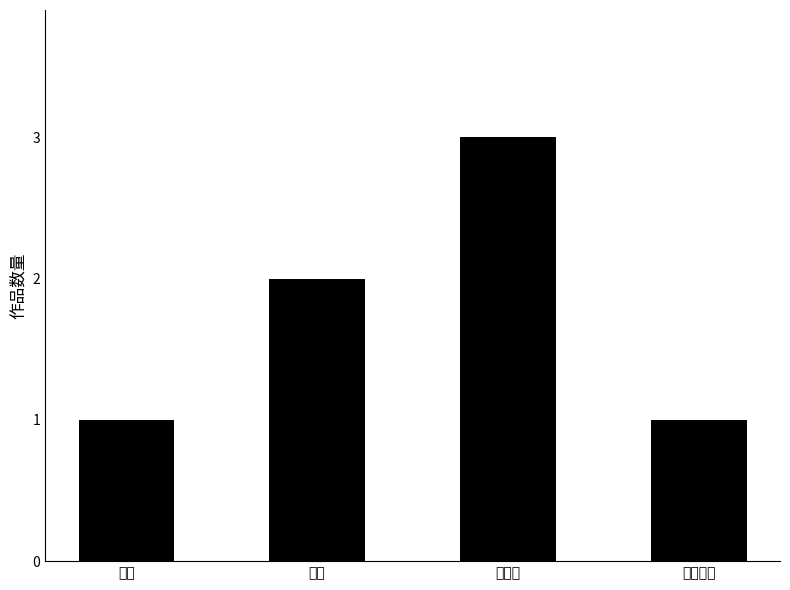

What value does the data have at 玉雕?

1